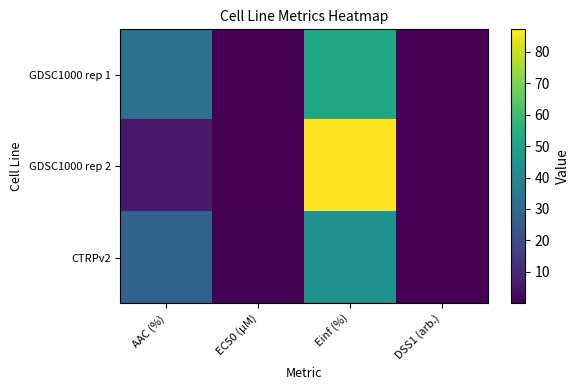

Reading right to left, list all the values displayed in this chart.

GDSC1000 rep 1: DSS1 (arb.)=0.3	Einf (%)=52.3	EC50 (µM)=0.1	AAC (%)=32.9
GDSC1000 rep 2: DSS1 (arb.)=0.0	Einf (%)=87.1	EC50 (µM)=0.0	AAC (%)=6.1
CTRPv2: DSS1 (arb.)=0.2	Einf (%)=44.0	EC50 (µM)=0.4	AAC (%)=27.2